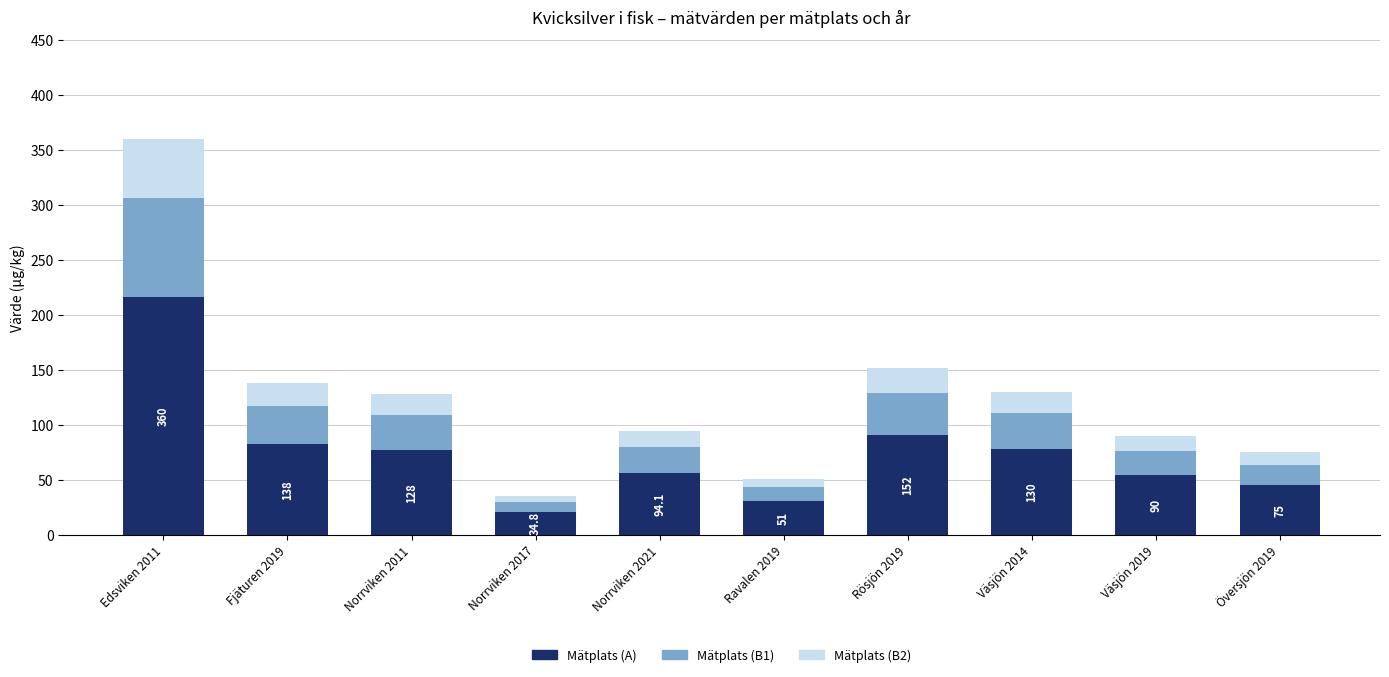

Which category has the lowest value in the Mätplats (A) series?

Norrviken 2017